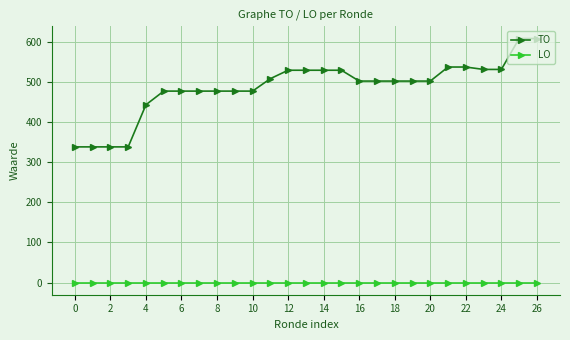

Count the number of categories in the chart.

27